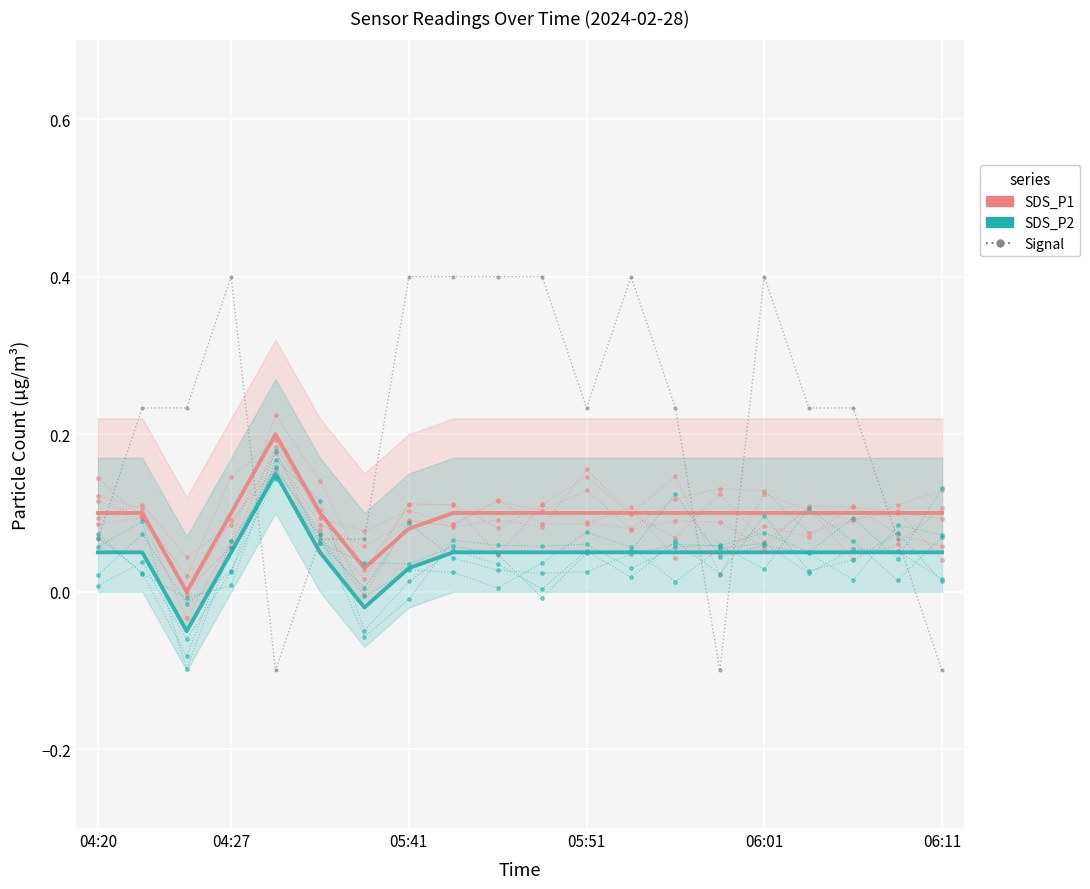

What is the total value across all series at 13?

0.4